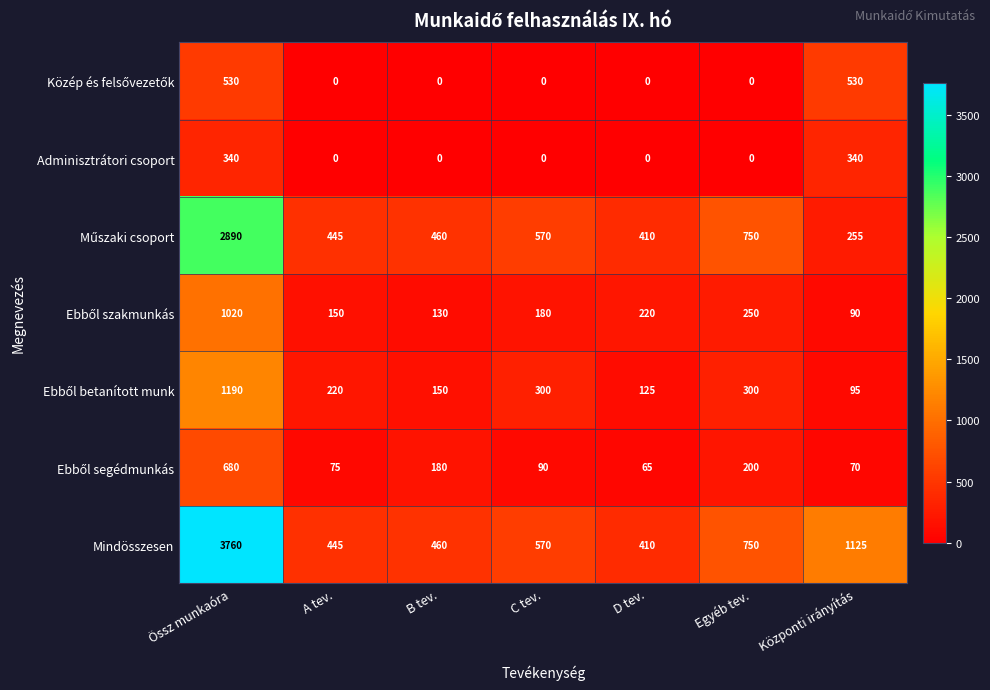

True or false: Mindösszesen has a value of 460 at B tev..

True